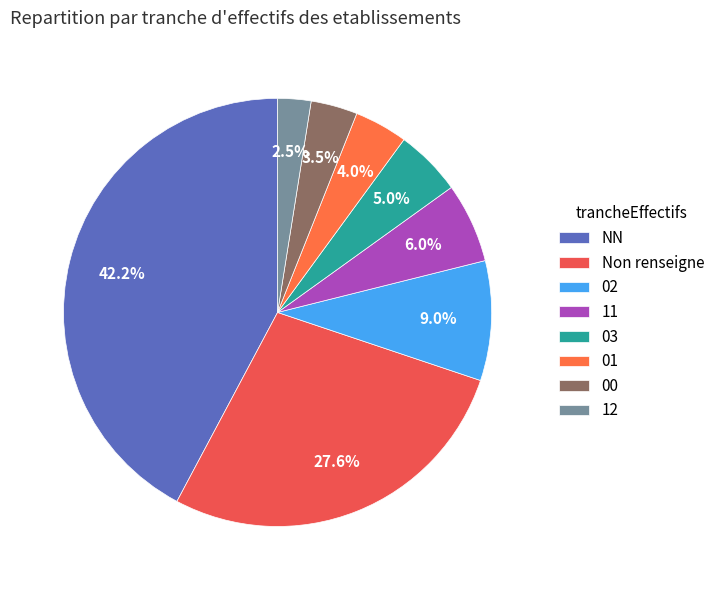

How many segments does this pie chart have?

8